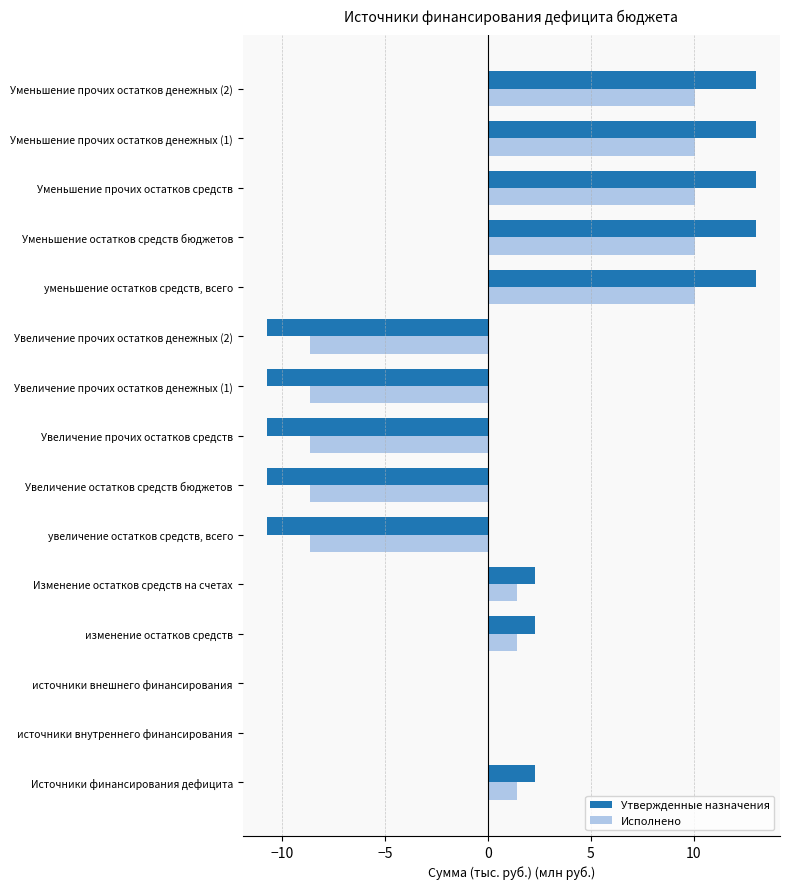

Which series changed the most between увеличение остатков средств, всего and Уменьшение прочих остатков денежных (1)?

Утвержденные назначения